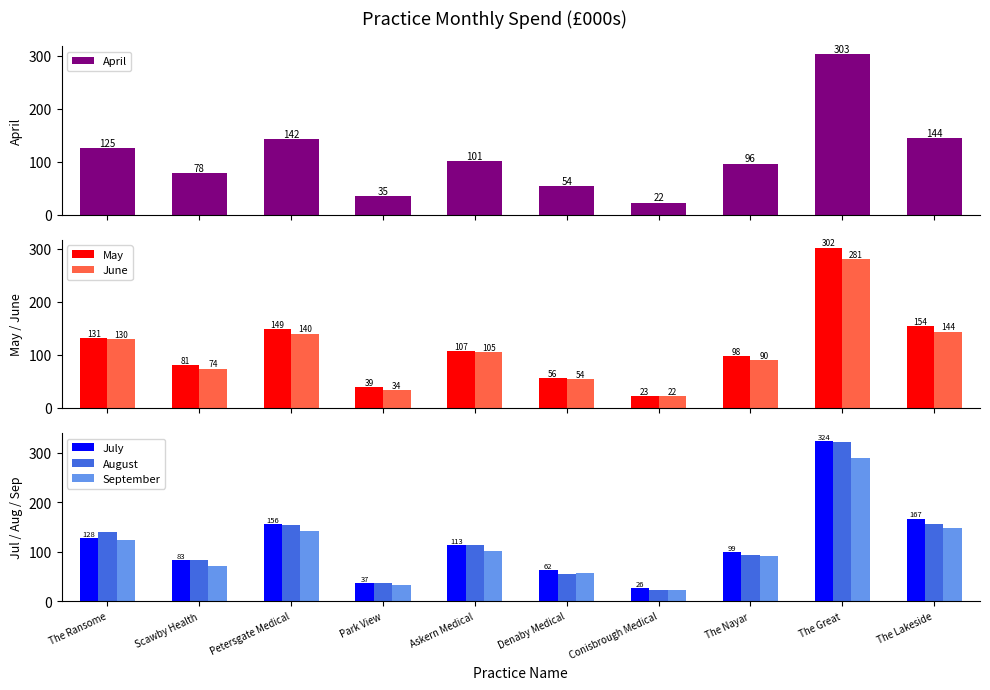

The August series shows 94.2 at The Nayar. True or false?

True